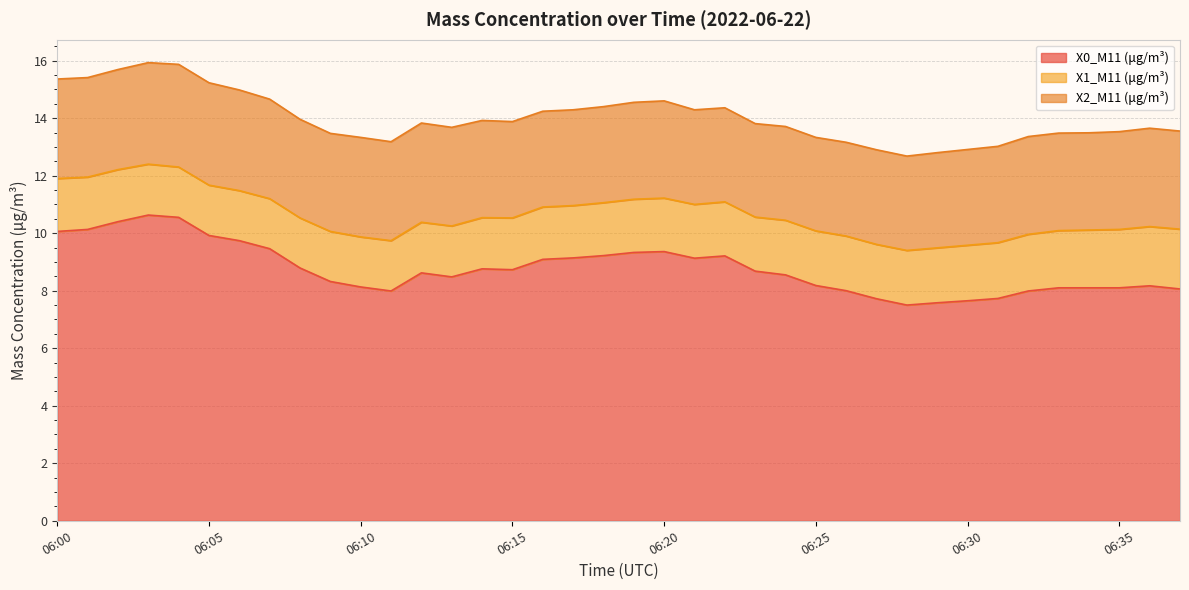

How many lines are shown in the chart?

3